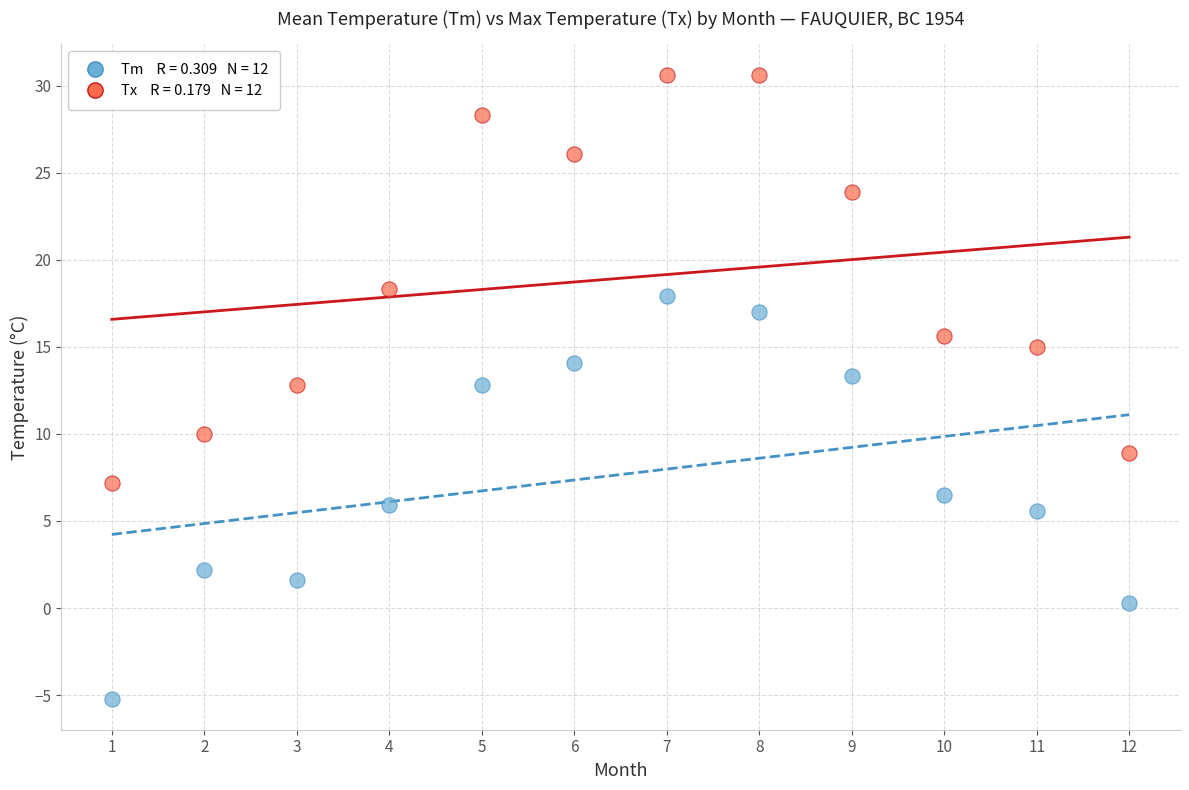

Across all data points, what is the range of Y values (max minus min)?

35.8